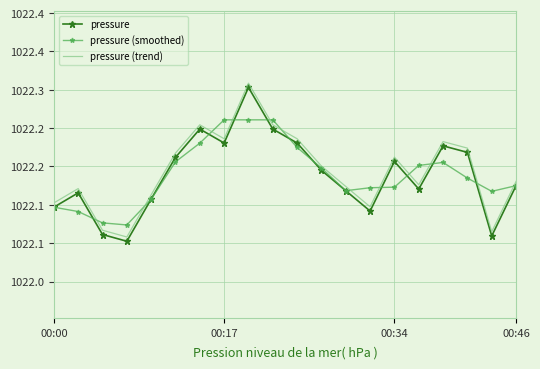

What is the maximum value for pressure (trend)?

1022.3